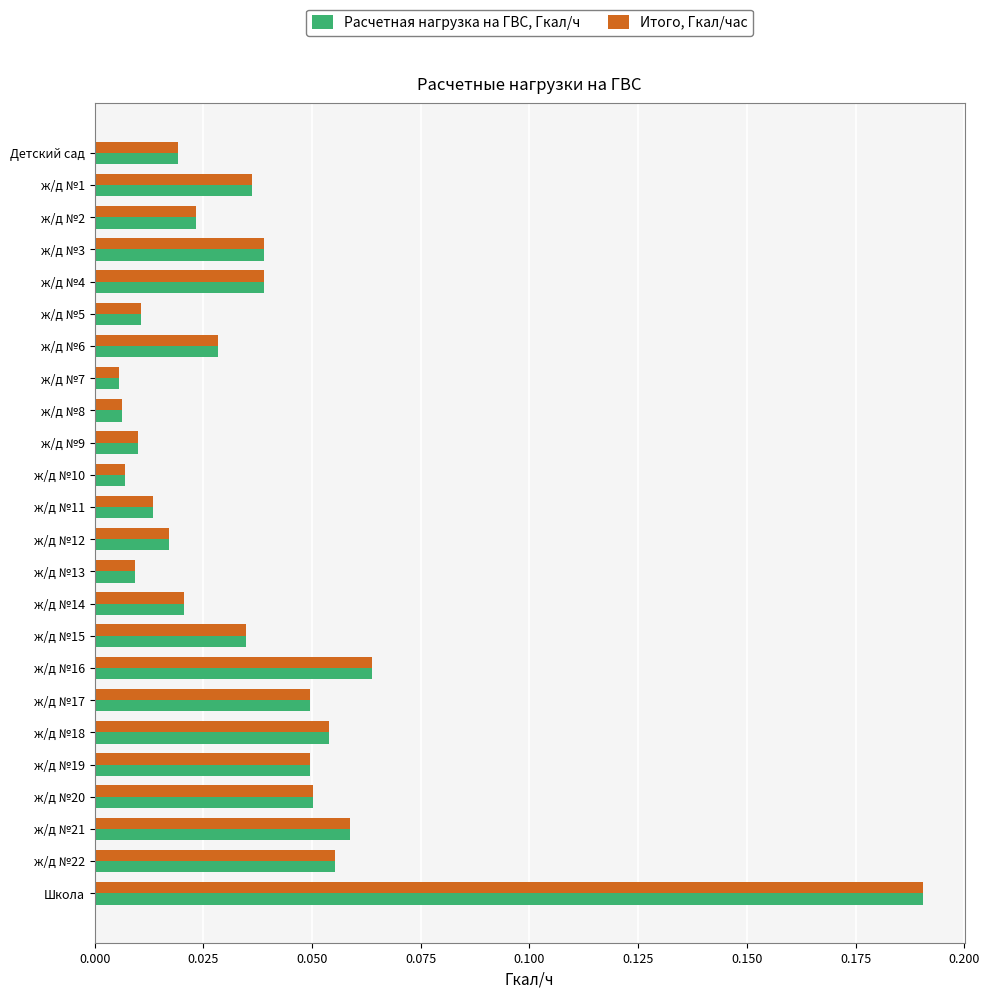

What is the sum of all Расчетная нагрузка на ГВС, Гкал/ч values?

0.9